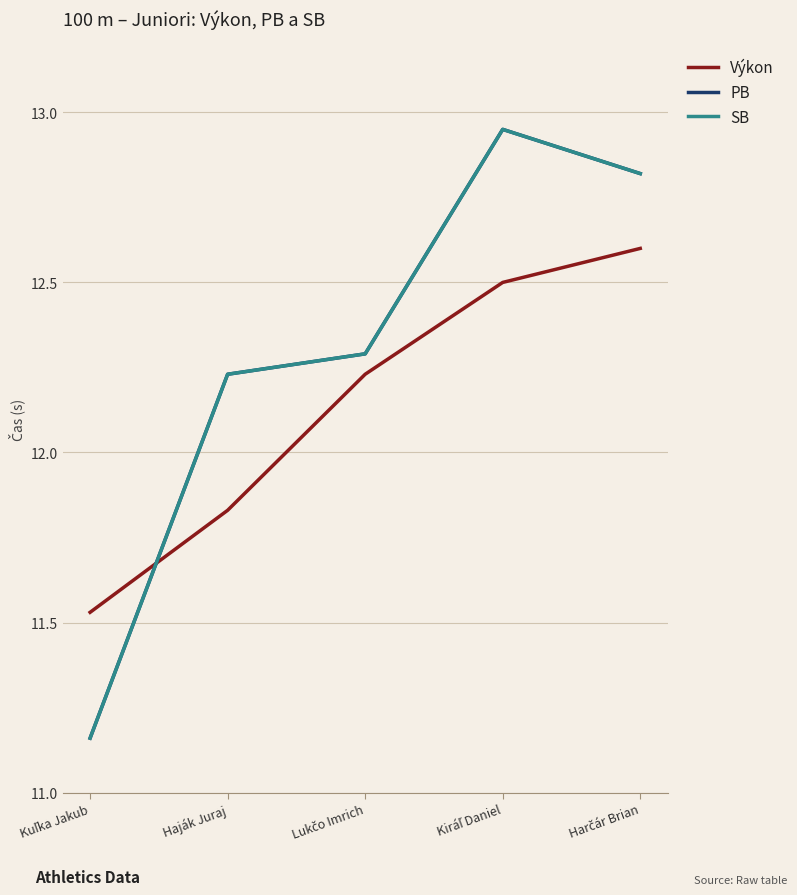

Reading right to left, list all the values displayed in this chart.

Výkon: 12.6	12.5	12.2	11.8	11.5
PB: 12.8	12.9	12.3	12.2	11.2
SB: 12.8	12.9	12.3	12.2	11.2